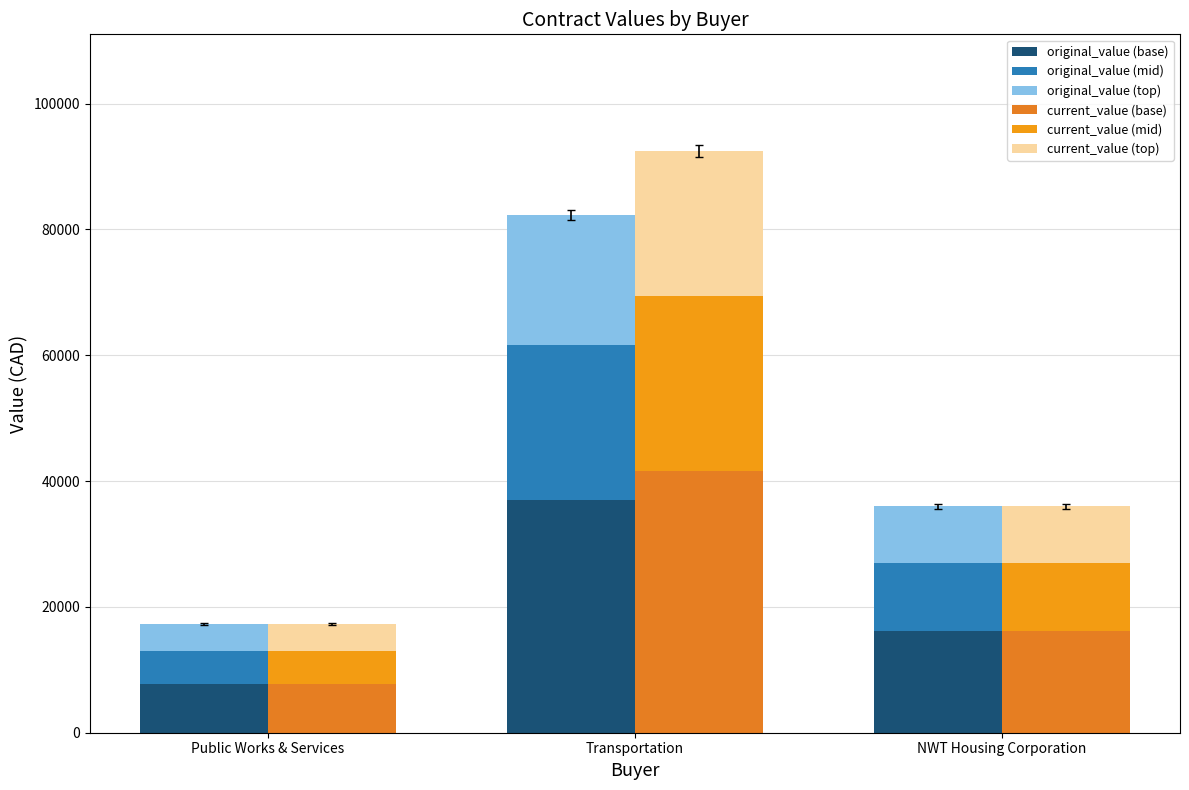

Reading left to right, list all the values displayed in this chart.

original_value (base): 7796.2	37023.4	16200.0
original_value (mid): 5197.5	24682.2	10800.0
original_value (top): 4331.2	20568.5	9000.0
current_value (base): 7796.2	41631.4	16200.0
current_value (mid): 5197.5	27754.2	10800.0
current_value (top): 4331.2	23128.5	9000.0